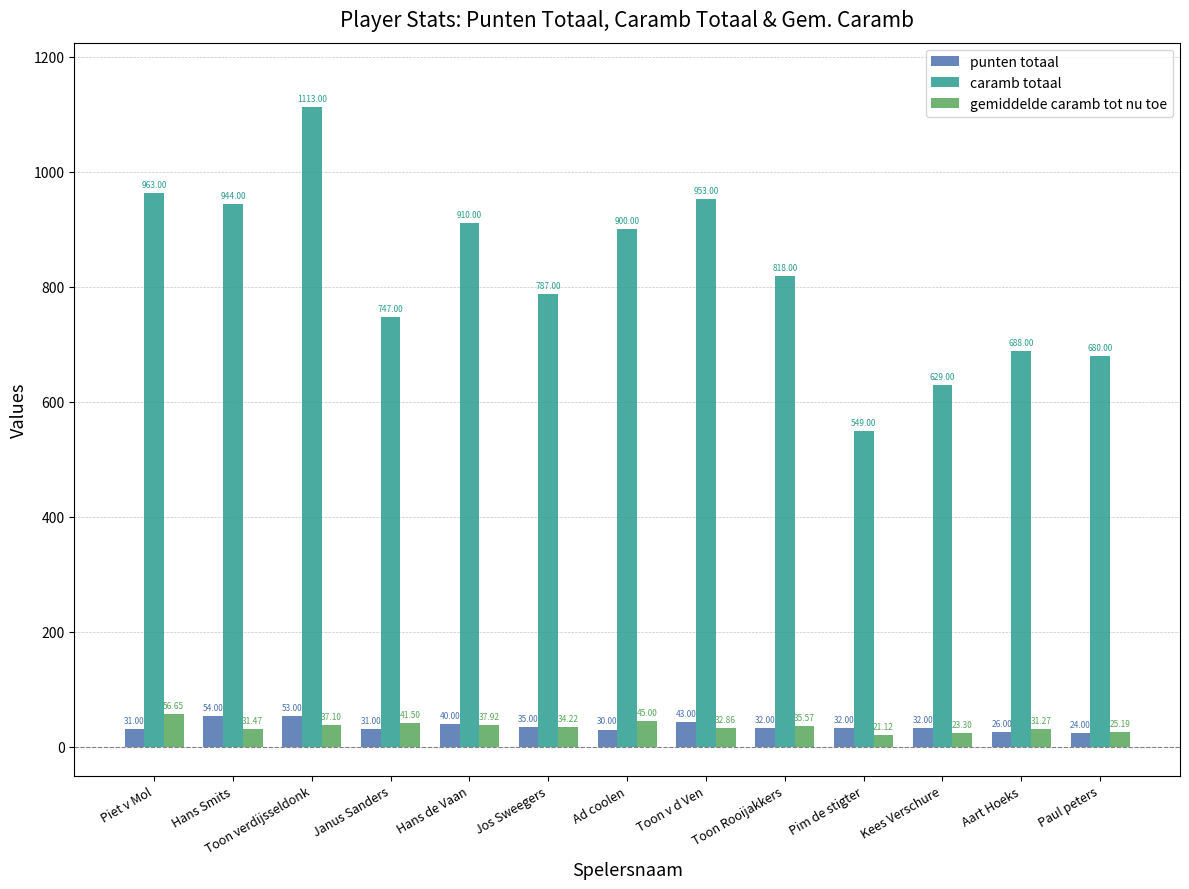

What is the difference between the second highest and minimum values in the gemiddelde caramb tot nu toe series?

23.9